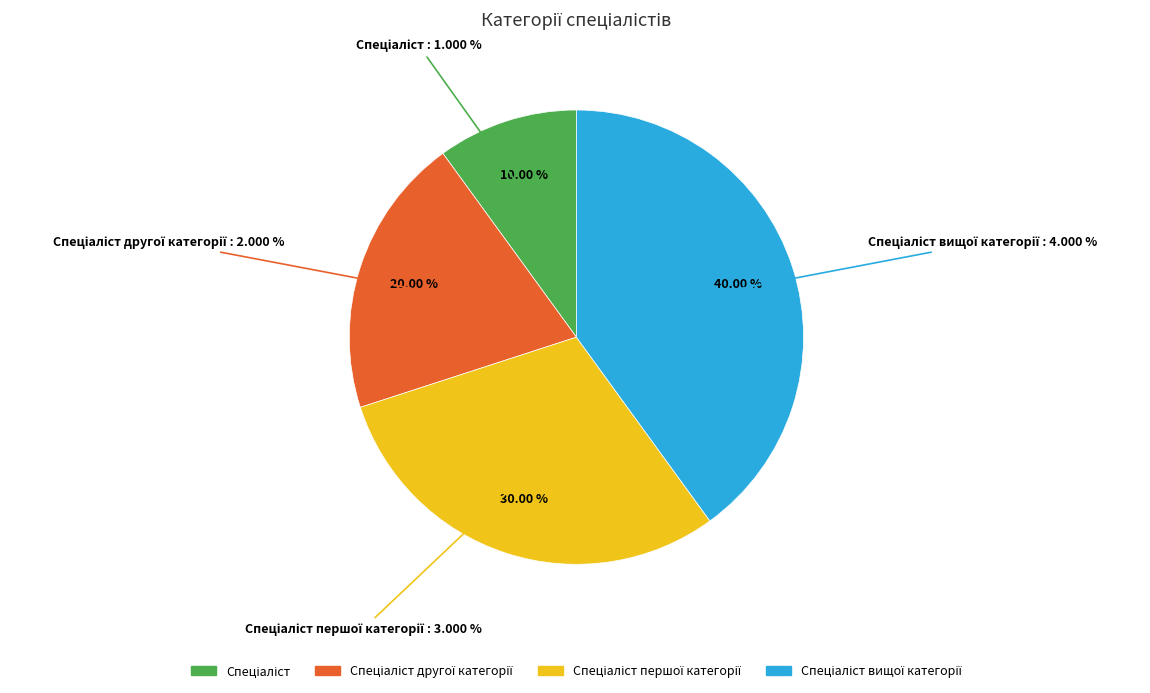

Which has a higher value, Спеціаліст першої категорії or Спеціаліст вищої категорії?

Спеціаліст вищої категорії